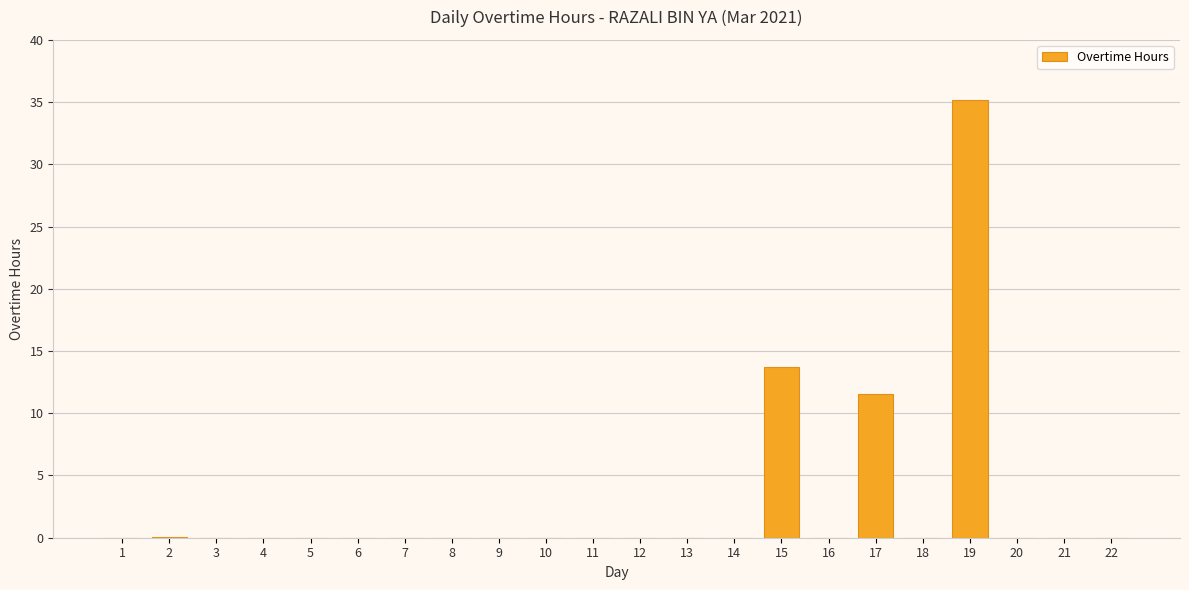

What is the greatest value displayed?

35.2